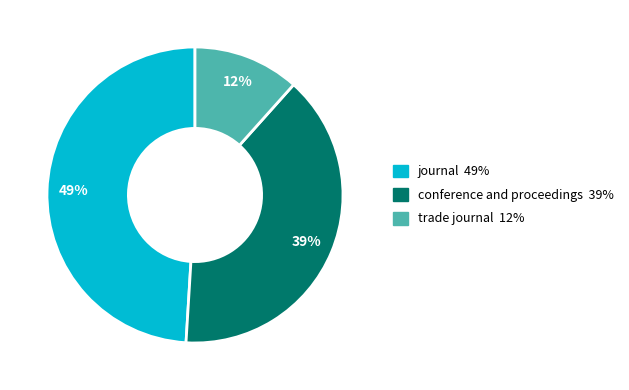

Rank the categories by value from highest to lowest.

journal, conference and proceedings, trade journal